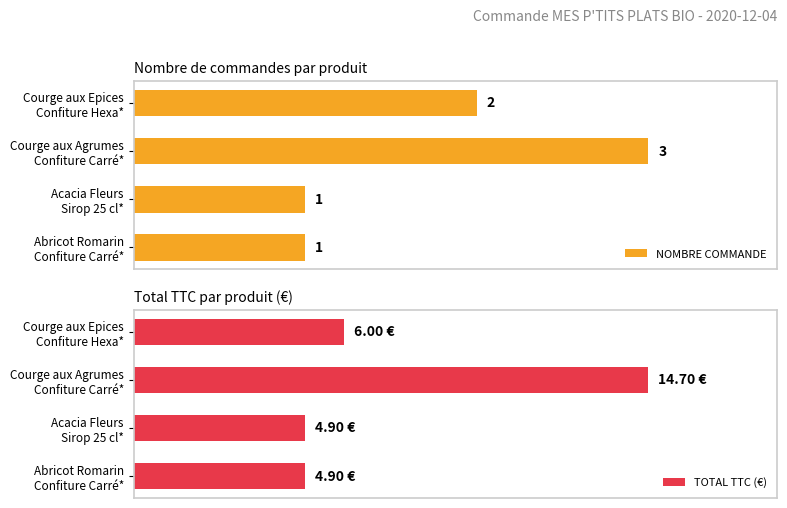

Rank the series by their maximum value, from highest to lowest.

TOTAL TTC (€), NOMBRE COMMANDE